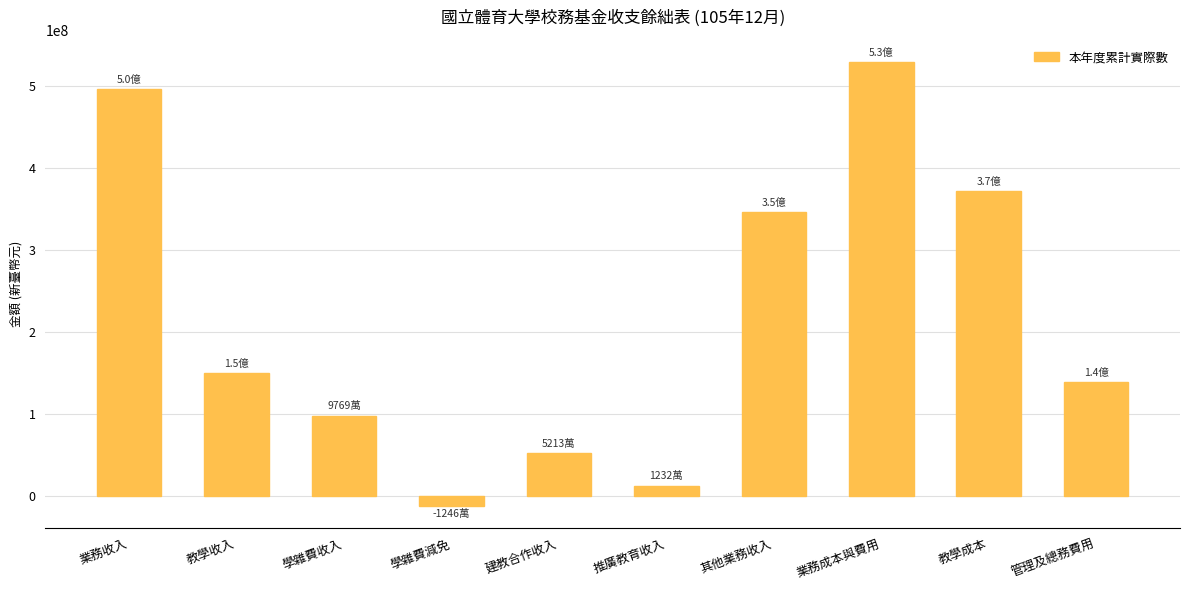

The chart shows a value of 138372565 at 管理及總務費用. True or false?

True